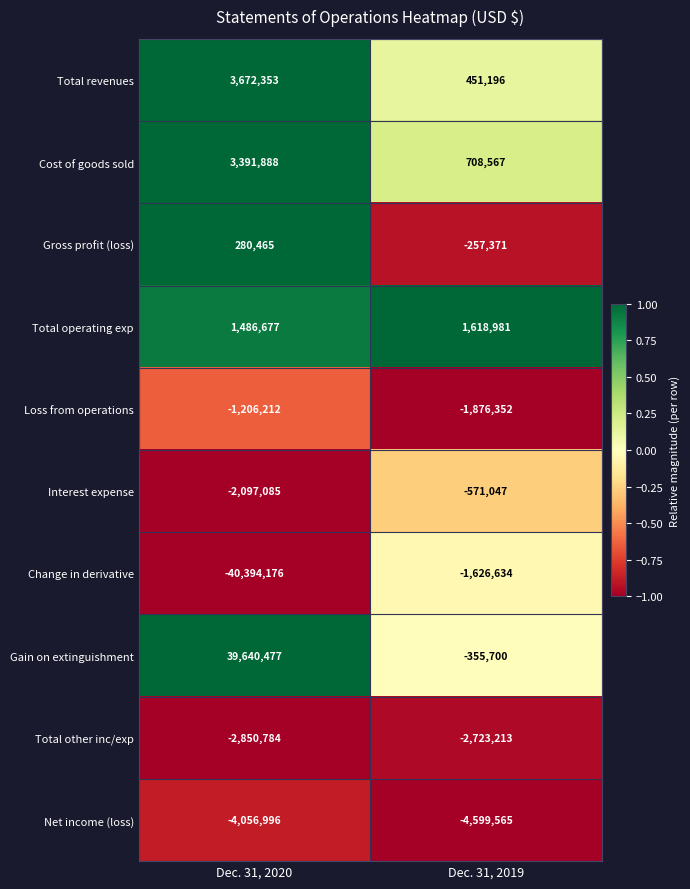

At which category is the sum across all series the highest?

Dec. 31, 2020